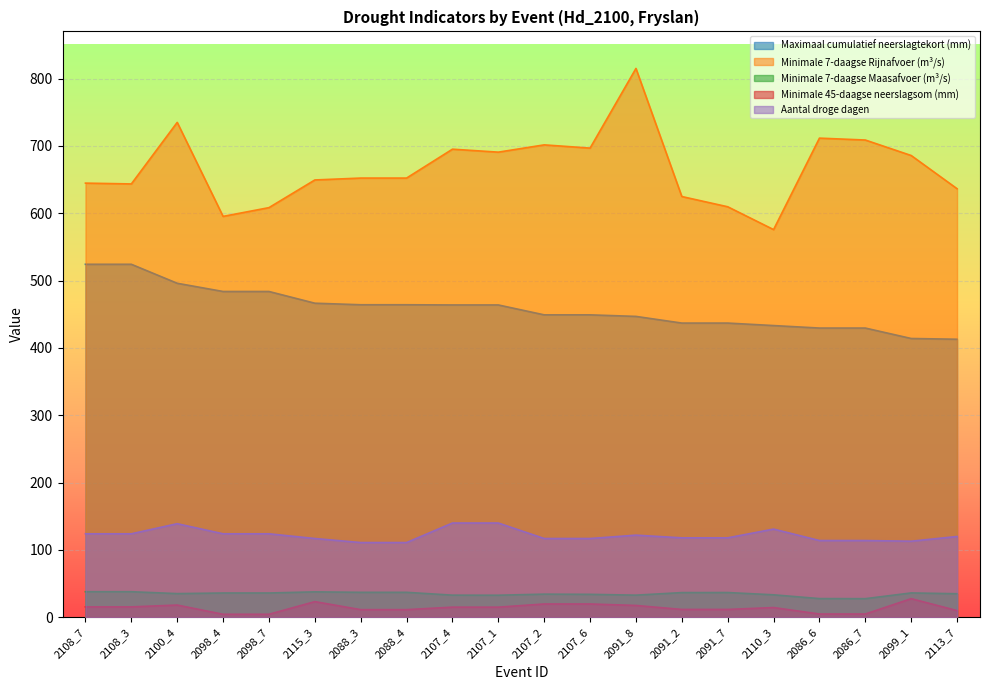

What is the label of the 7th point from the right?

2091_2